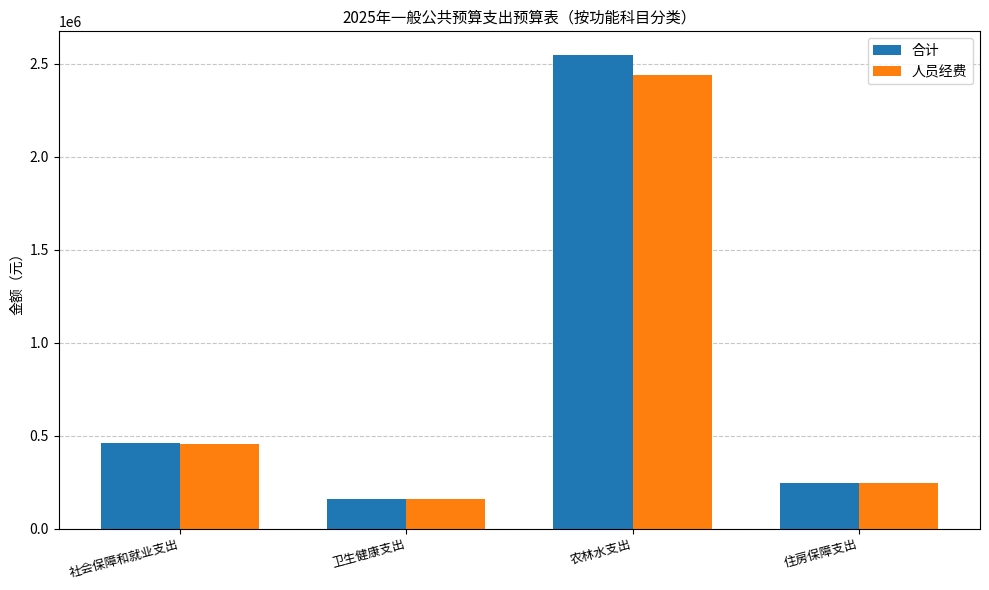

List the series in order of their overall mean, highest first.

合计, 人员经费